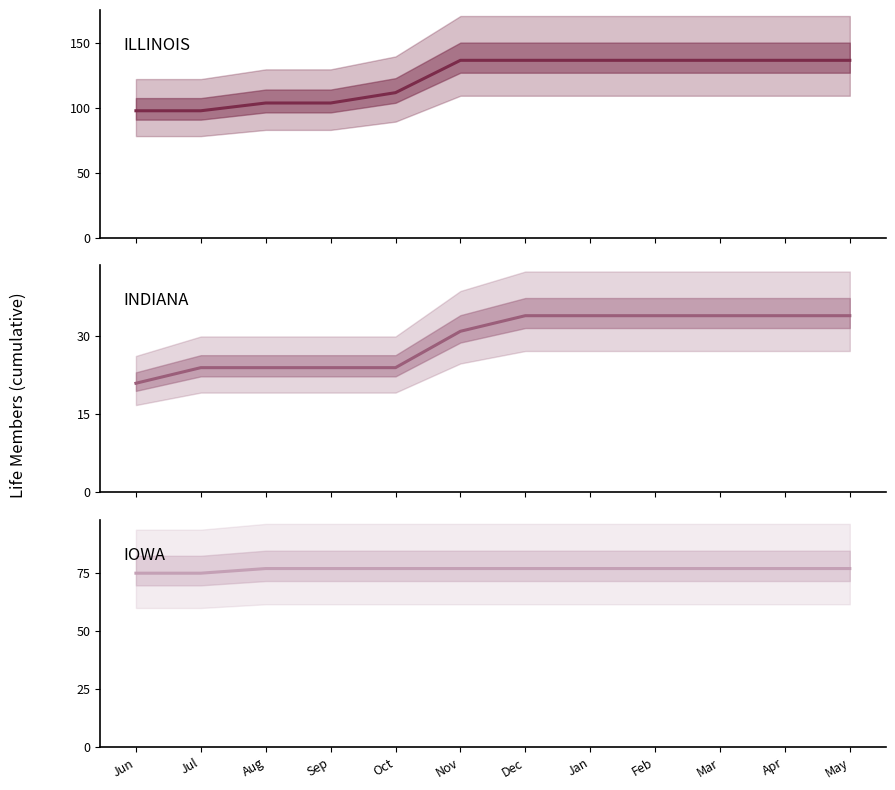

What is the sum of the ILLINOIS values at Jul and Nov?

235